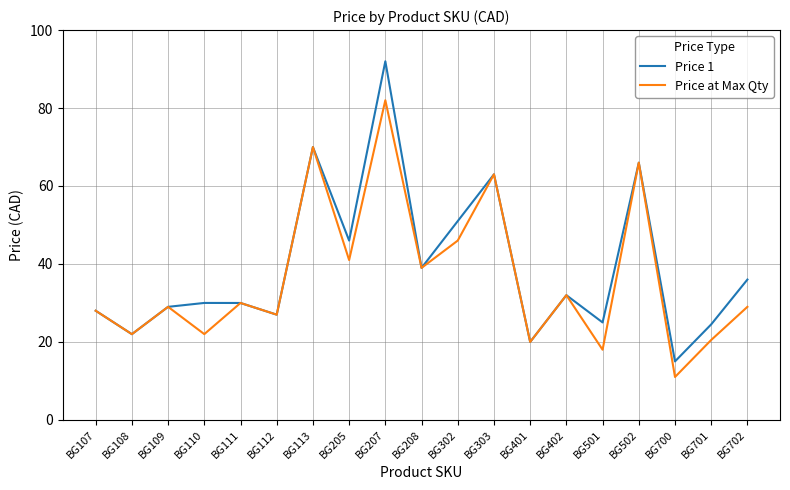

Count the number of data series in this chart.

2